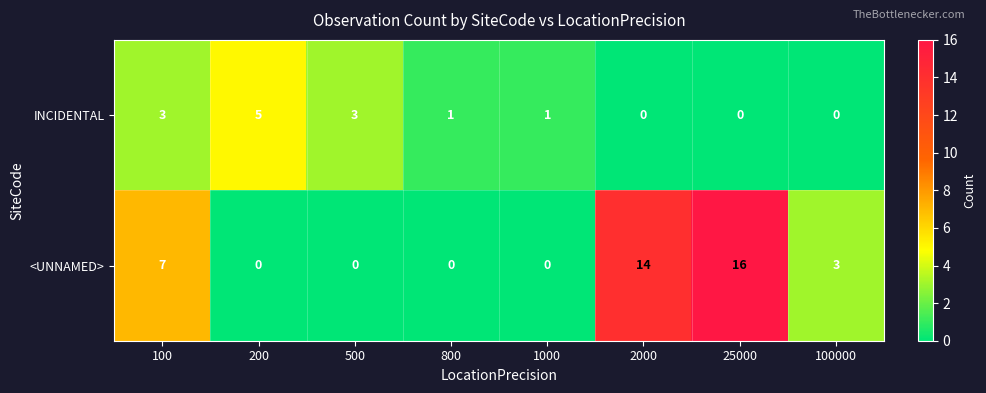

Reading left to right, list all the values displayed in this chart.

INCIDENTAL: 3	5	3	1	1	0	0	0
<UNNAMED>: 7	0	0	0	0	14	16	3